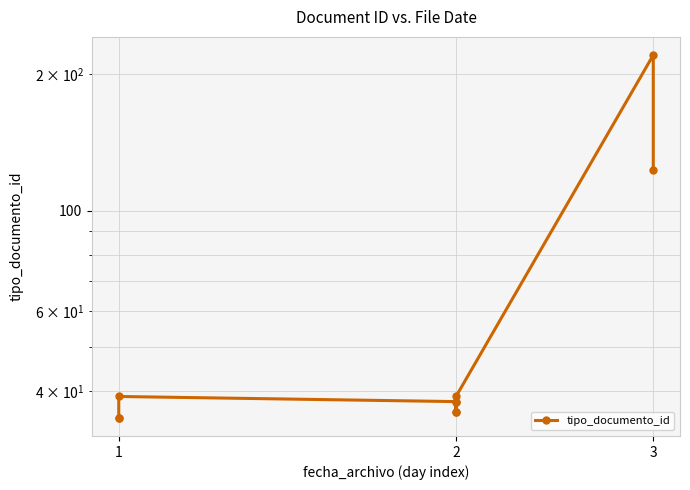

How many distinct data groups are displayed?

1